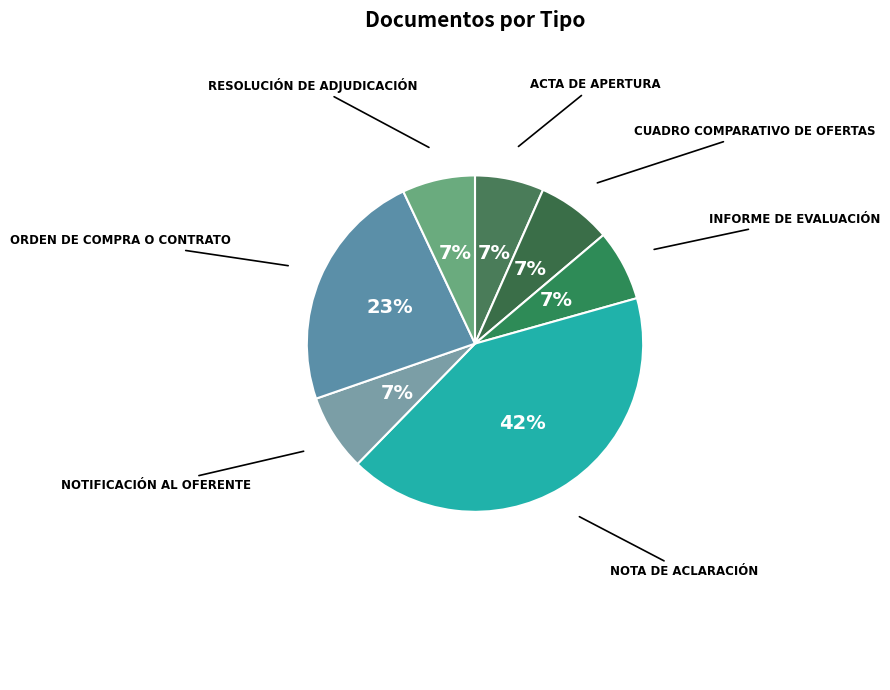

Is there a majority slice in this chart?

No